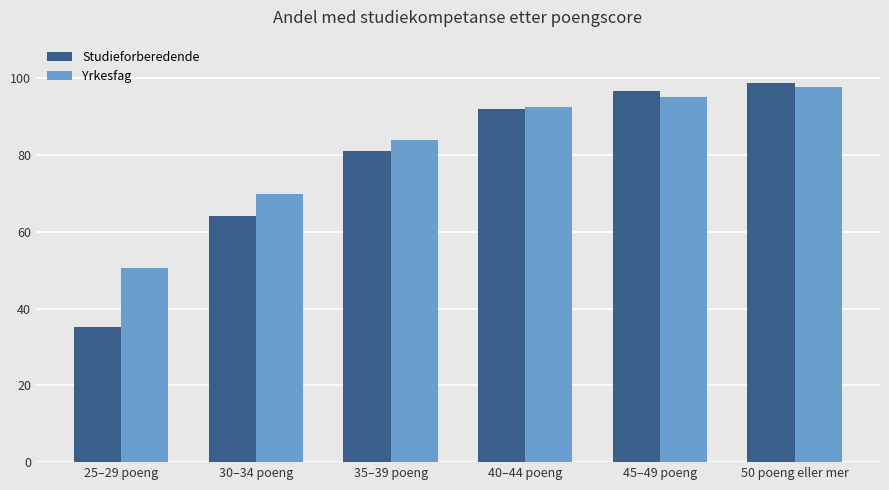

At which category is the sum across all series the highest?

50 poeng eller mer